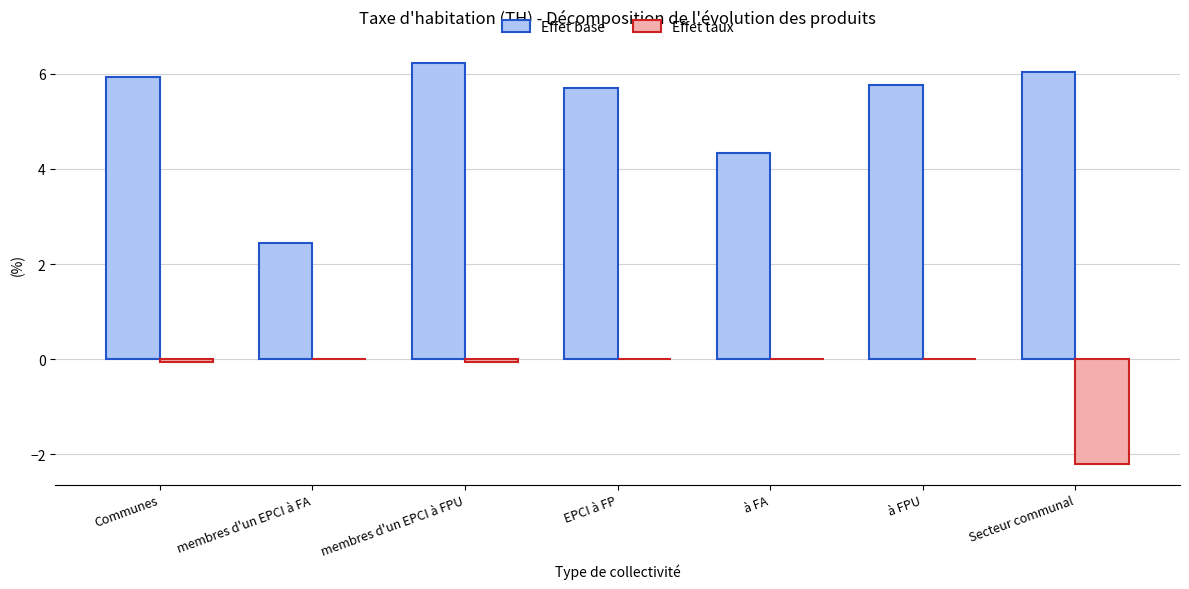

What is the average value of the Effet taux series?

-0.3